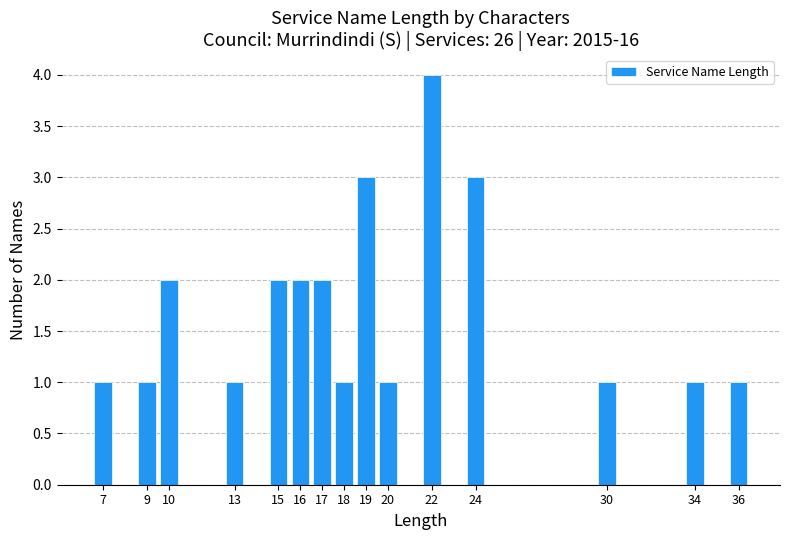

Reading right to left, what are all the values shown in this chart?

1	1	1	3	4	1	3	1	2	2	2	1	2	1	1